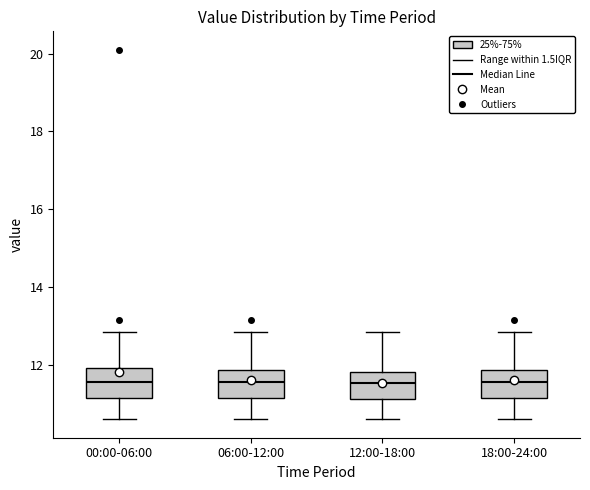

Reading left to right, transcribe this box plot: for each box, give where its median line is, the range the box spans, and where its two whiskers end, as read against the y-axis. The values are not printed on the chart, so give them approximately, as read against the axis.

00:00-06:00: median 11.6, box 11.2 to 12.0, whiskers 10.6 to 12.8
06:00-12:00: median 11.6, box 11.2 to 11.8, whiskers 10.6 to 12.8
12:00-18:00: median 11.6, box 11.2 to 11.8, whiskers 10.6 to 12.8
18:00-24:00: median 11.6, box 11.2 to 11.8, whiskers 10.6 to 12.8